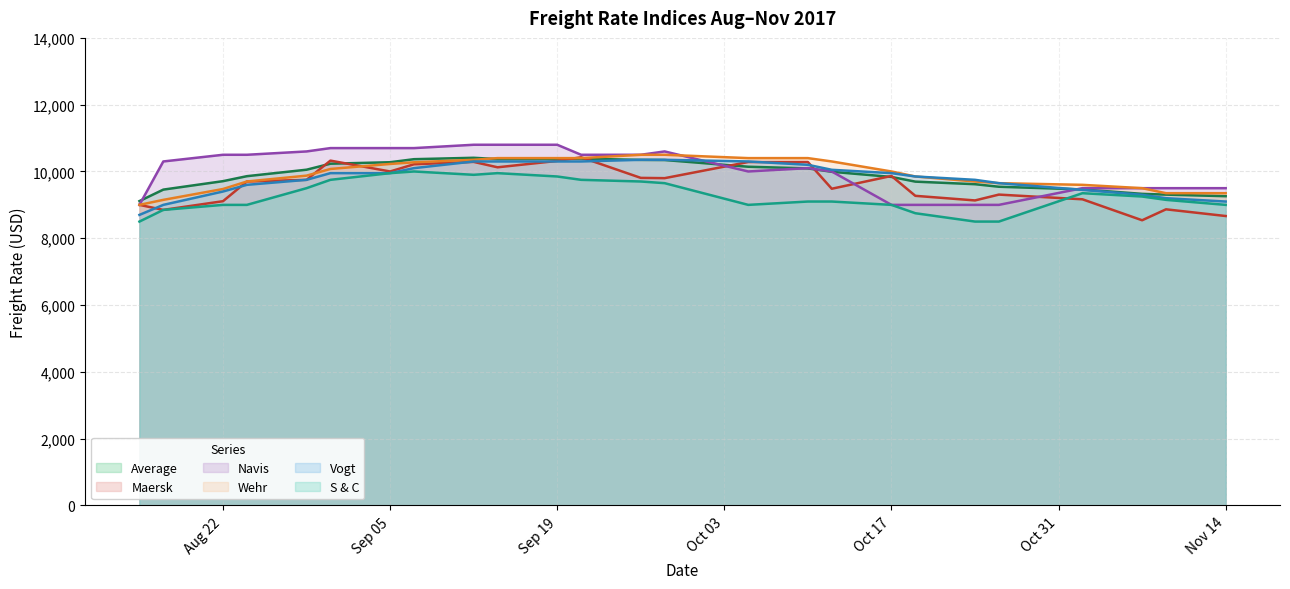

Does the chart display data point markers on the line(s)?

No